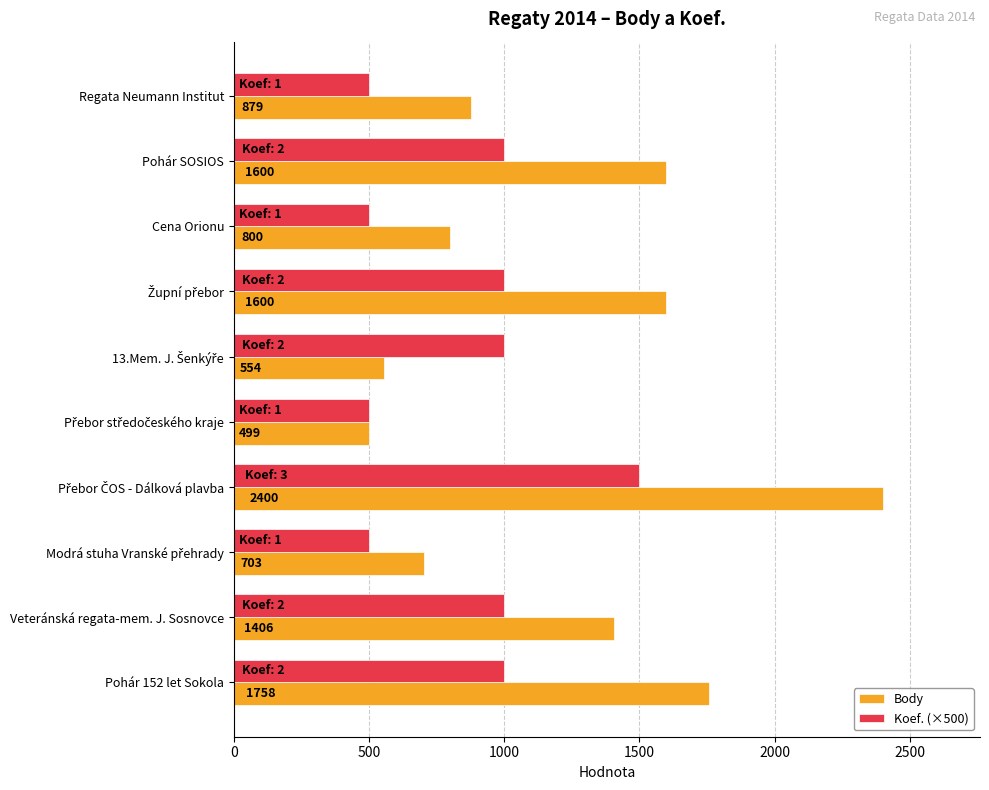

At how many categories does at least one series exceed 694?

9